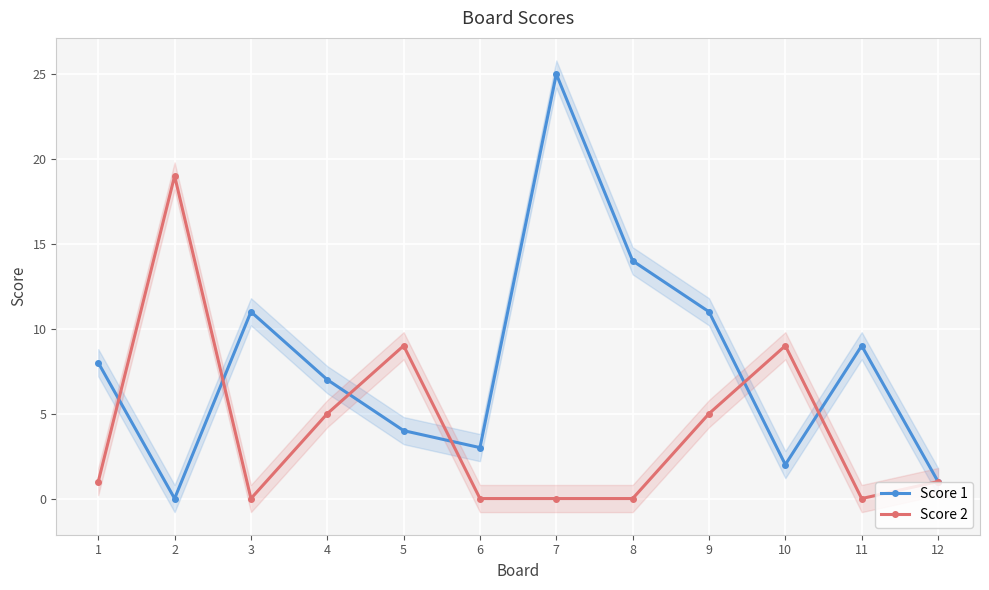

How many lines are shown in the chart?

2